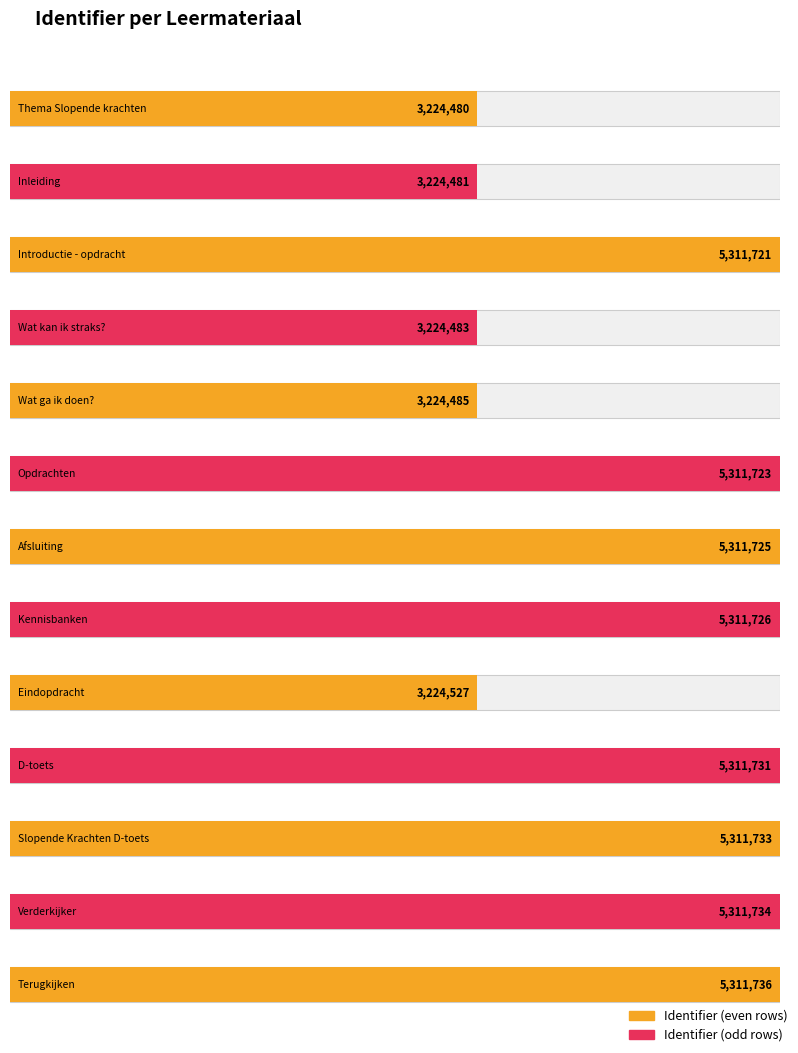

At which category does the chart reach its peak across all series?

Terugkijken